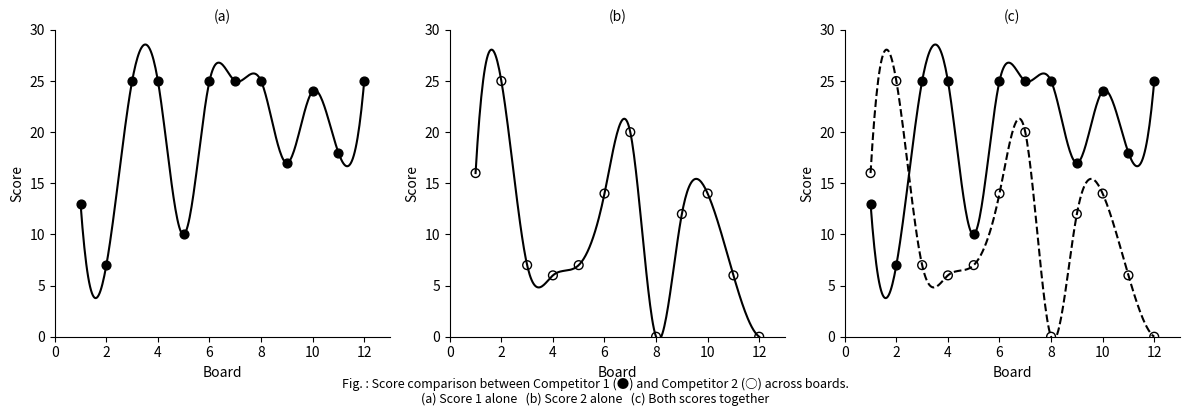

Is the value of Score 1 at 5 greater than the value of Score 2 at 6?

No